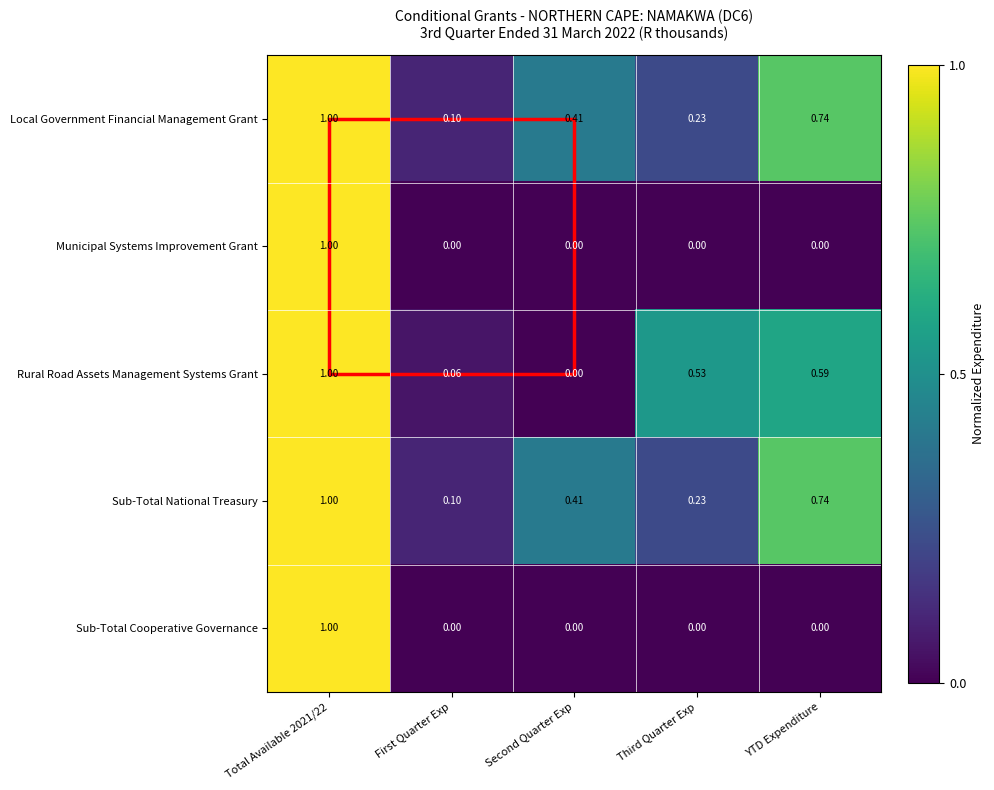

Where is Local Government Financial Management Grant nearest to the value 0?

First Quarter Exp